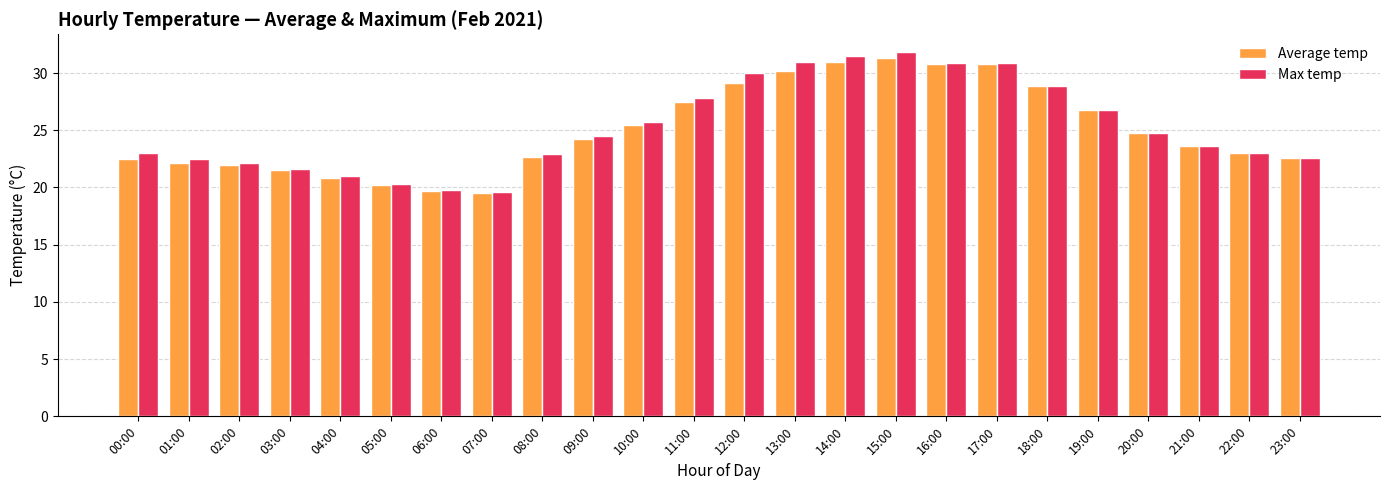

Is the value of Max temp at 01:00 greater than the value of Average temp at 10:00?

No